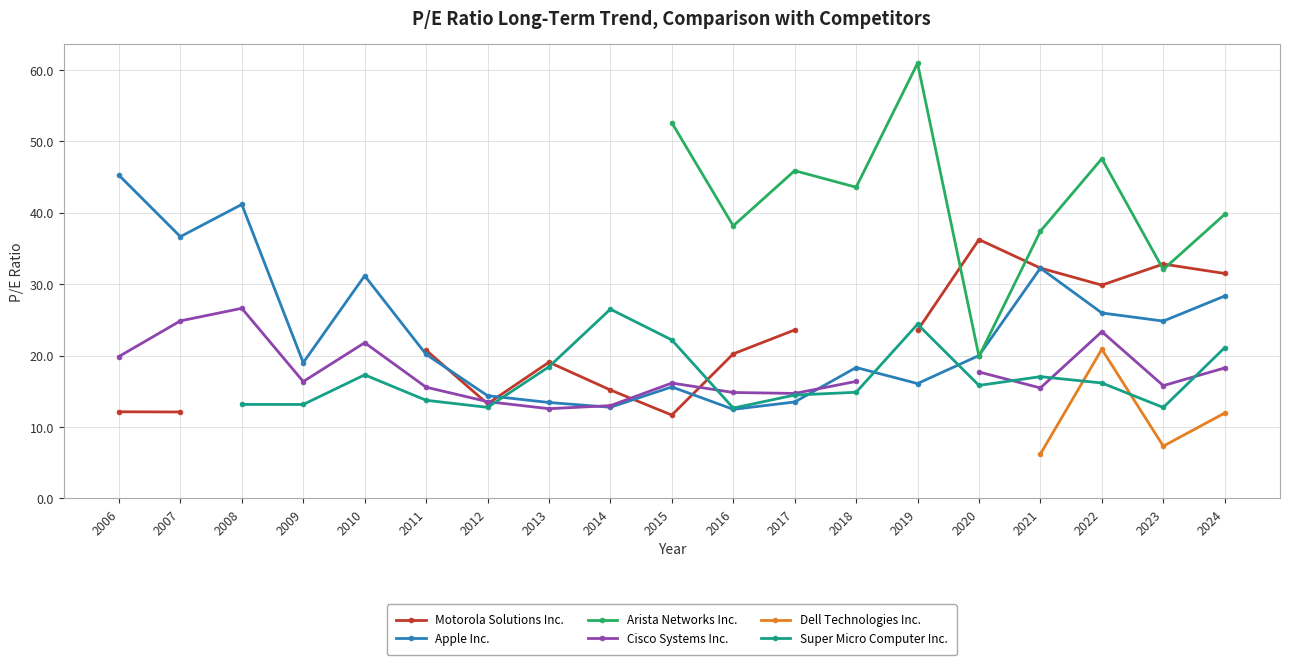

True or false: Arista Networks Inc. has a value of 60.9 at 2019.

True